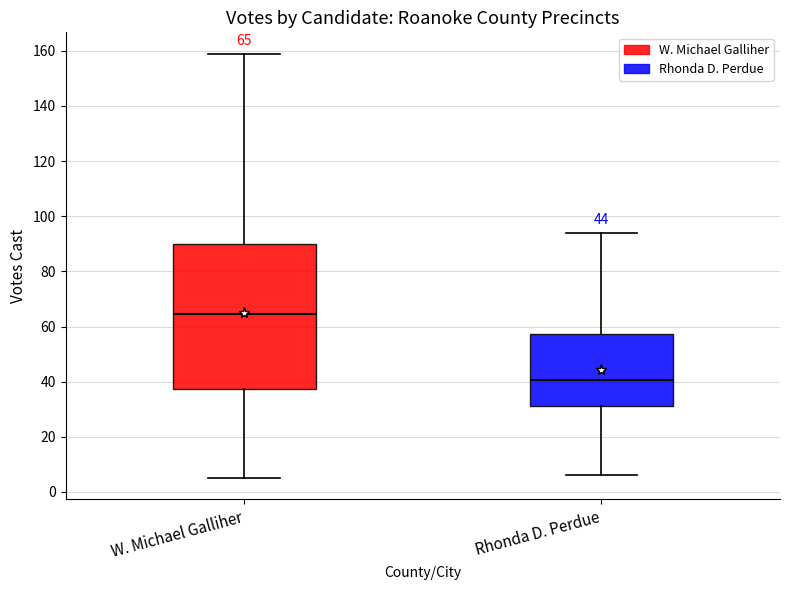

Comparing the boxes themselves (not the whiskers), which one is the tallest?

W. Michael Galliher